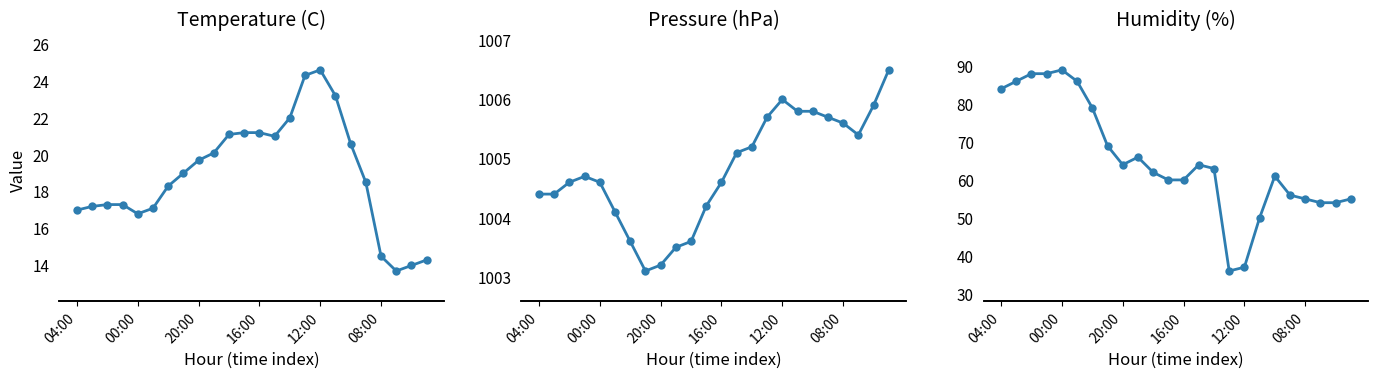

Read the Humidity (%) value at 20:00.

64.0